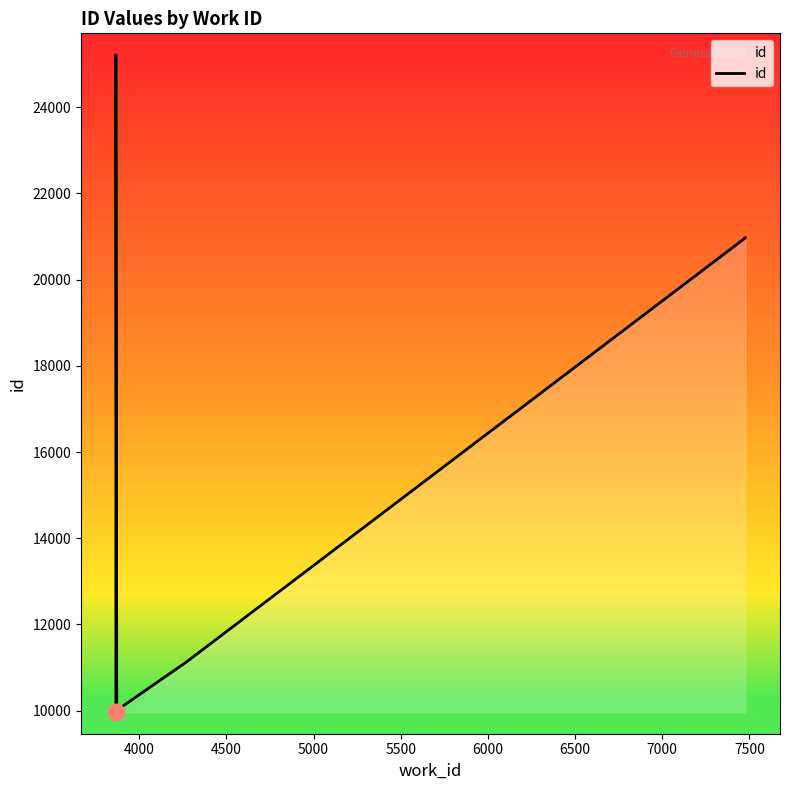

What is the difference between the maximum and minimum values?

15255